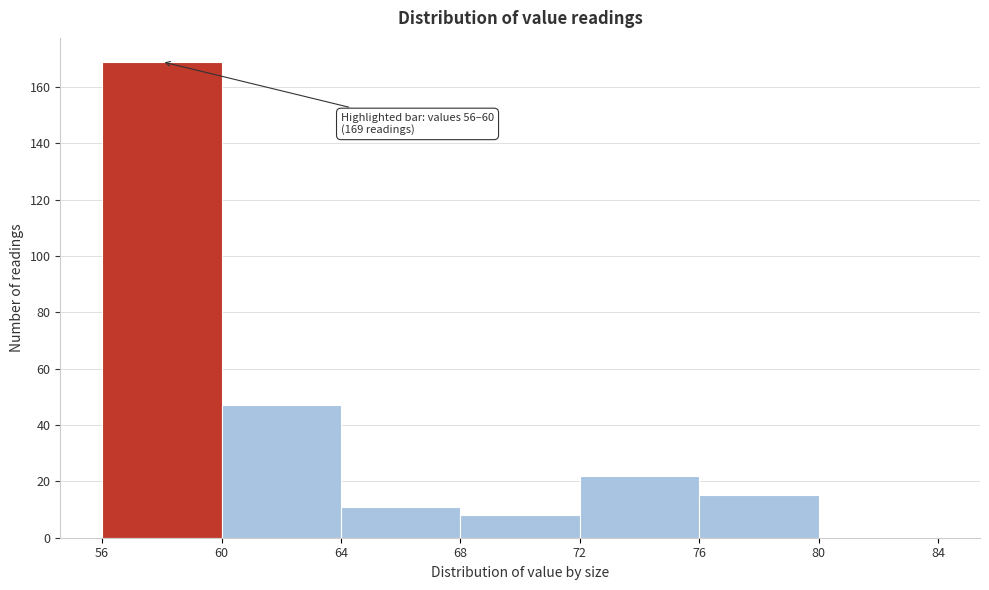

Which range on the x-axis has the tallest bar?

56 to 60